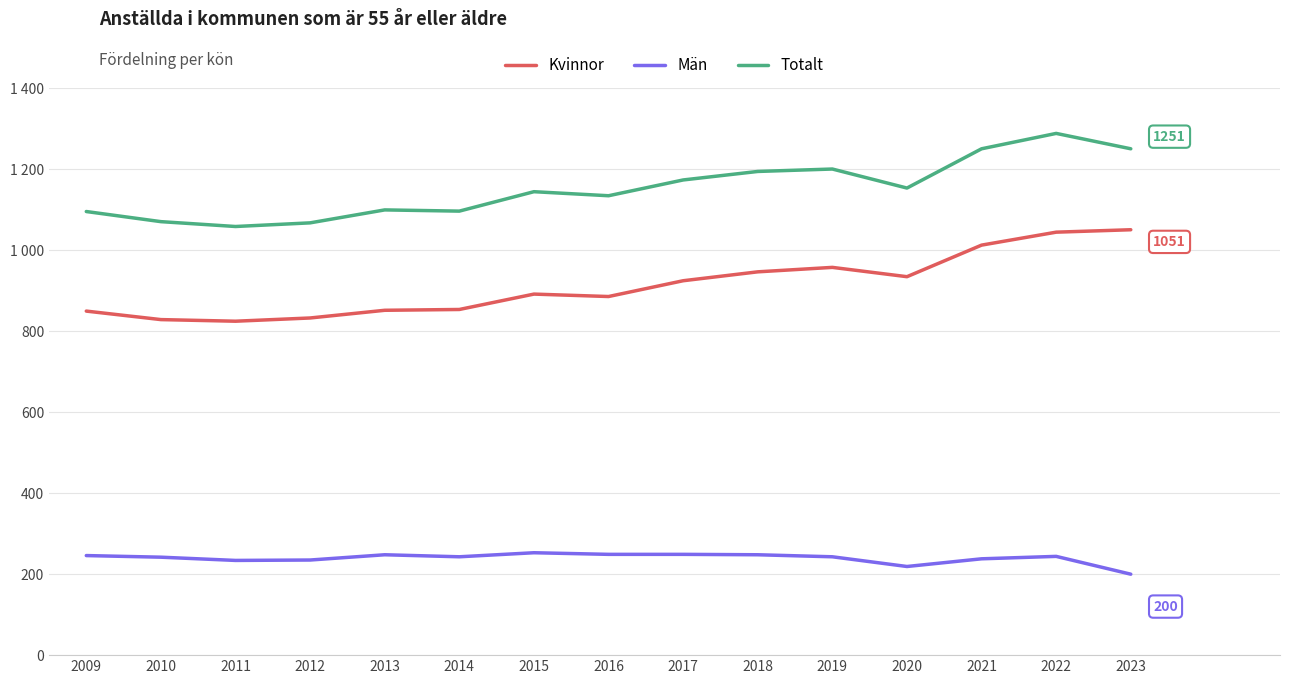

What are all the series names shown in the legend?

Kvinnor, Män, Totalt